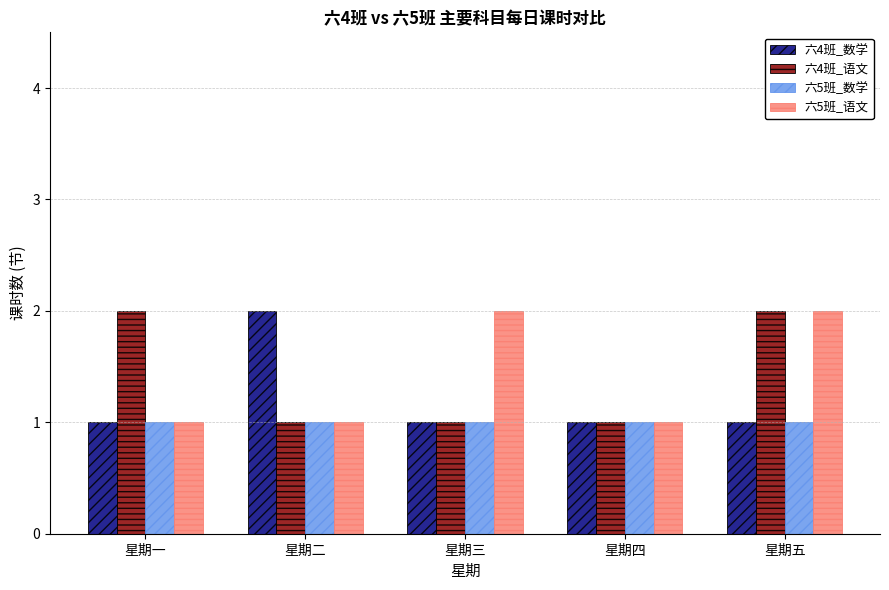

What value does the 六5班_数学 series have at 星期五?

1